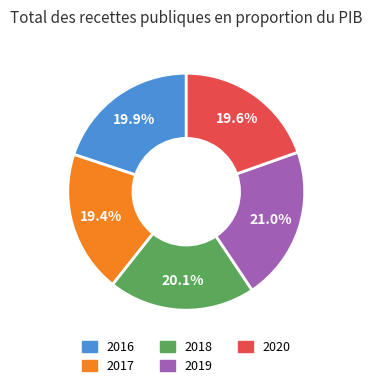

Which slice is the largest?

2019